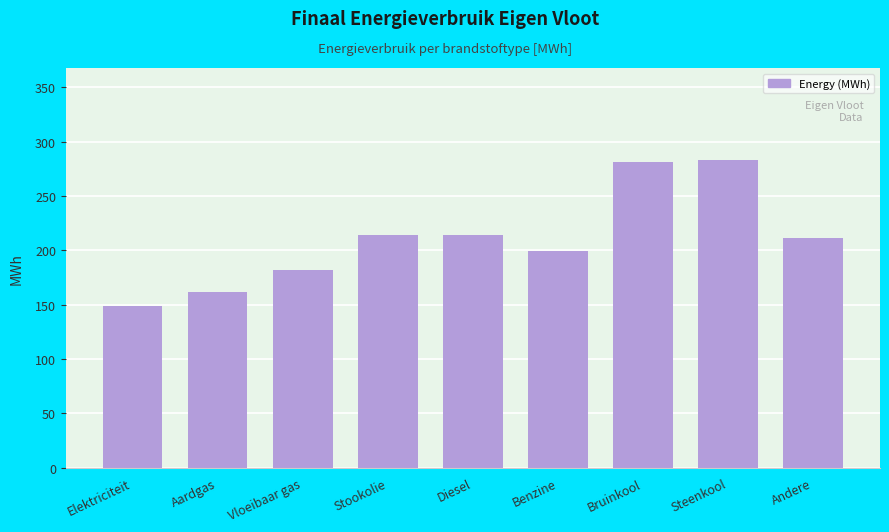

Reading left to right, list all the values displayed in this chart.

Elektriciteit=149	Aardgas=162	Vloeibaar gas=182	Stookolie=214	Diesel=214	Benzine=199	Bruinkool=281	Steenkool=283	Andere=211